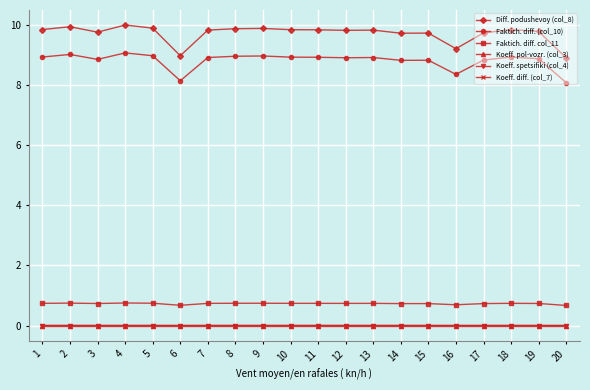

True or false: Diff. podushevoy (col_8) and Faktich. diff. (col_10) intersect in this chart.

False